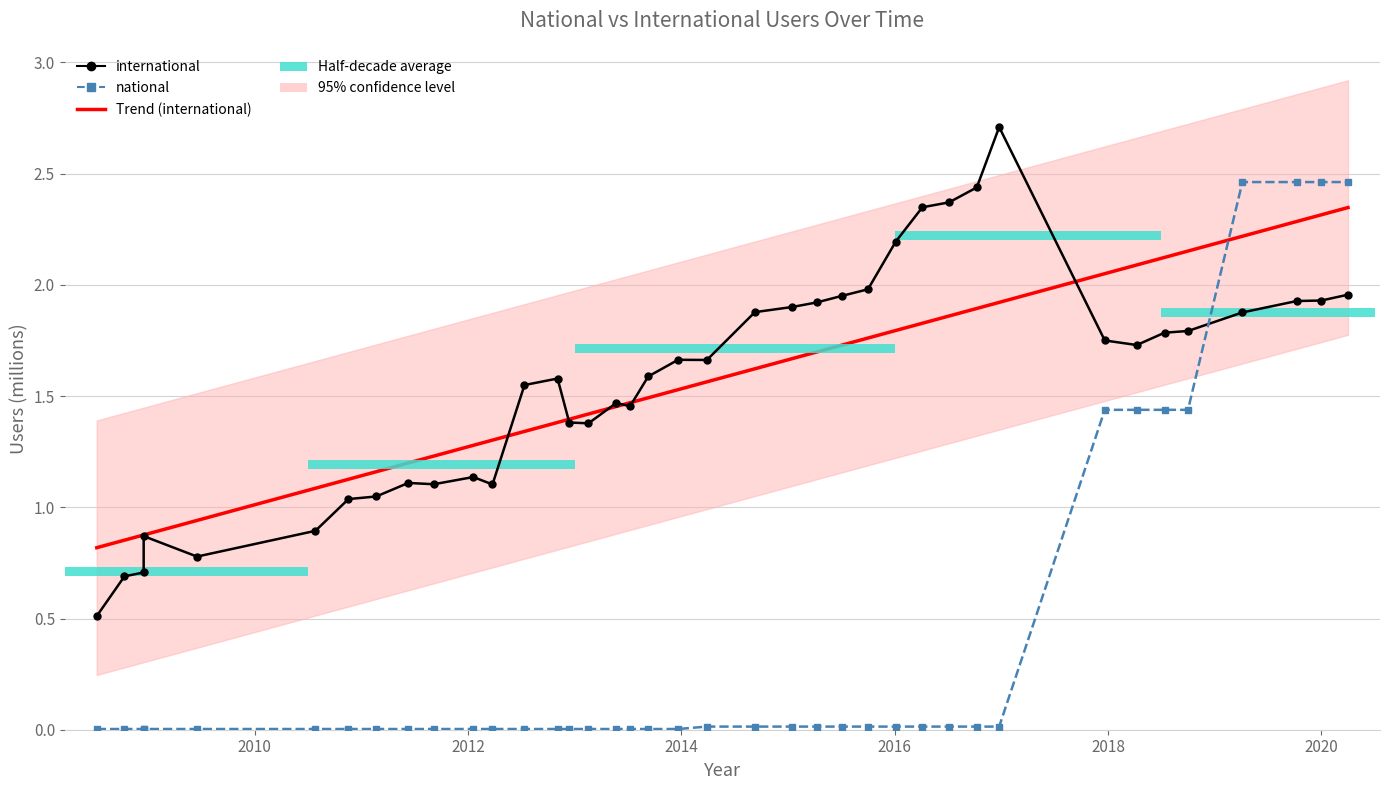

What is the difference between the maximum and second lowest values in the national series?

2.5